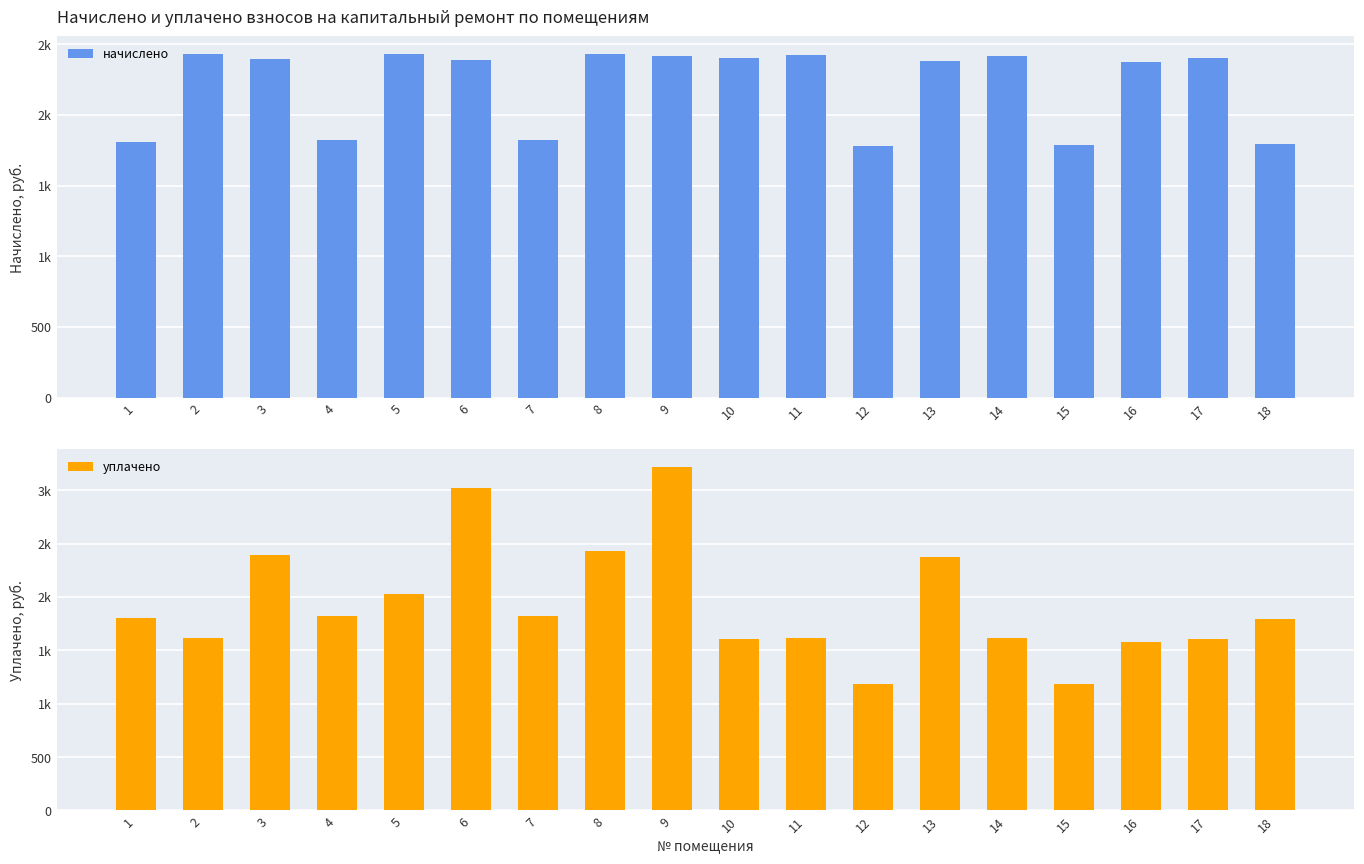

What is the maximum value shown in the chart?

3221.9